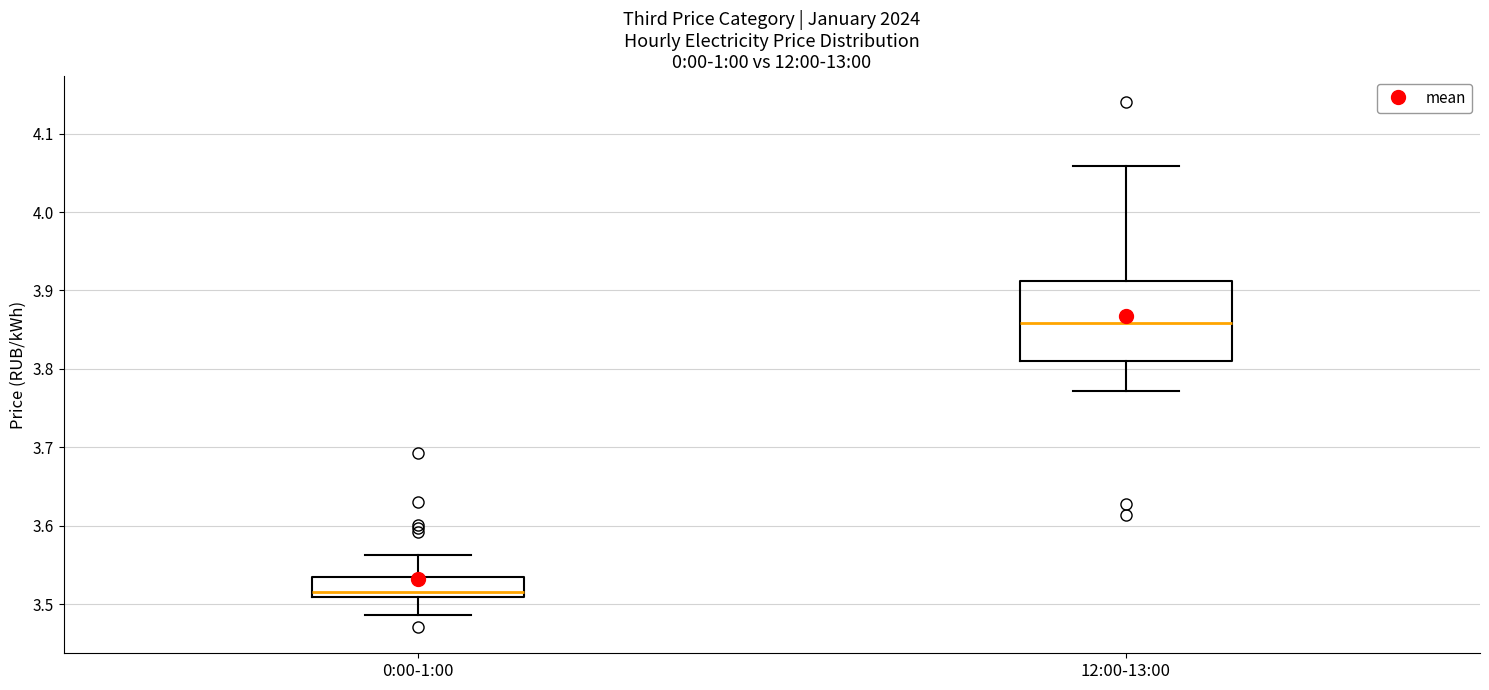

Which box is the tallest, from its lower edge to its upper edge?

12:00-13:00